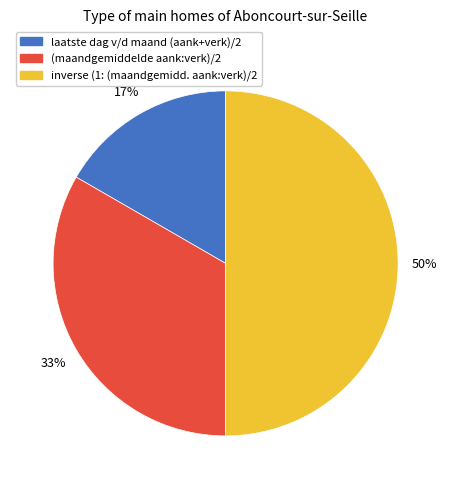

How many segments does this pie chart have?

3